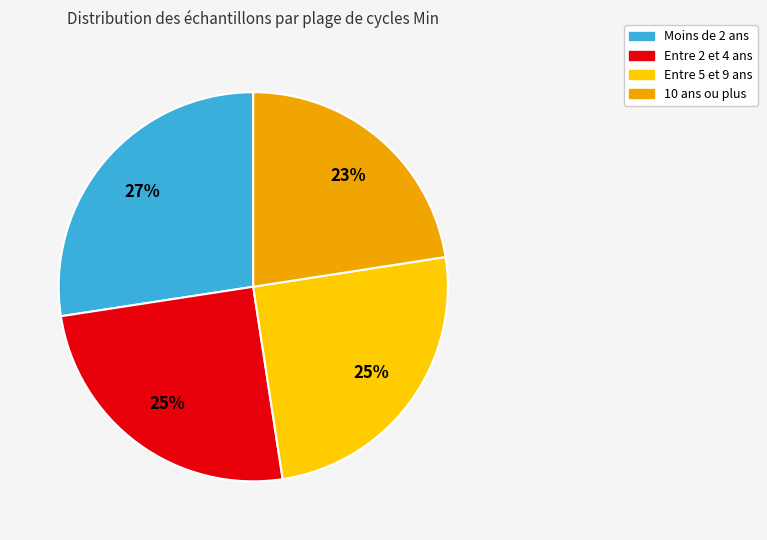

Count the number of slices in the pie.

4